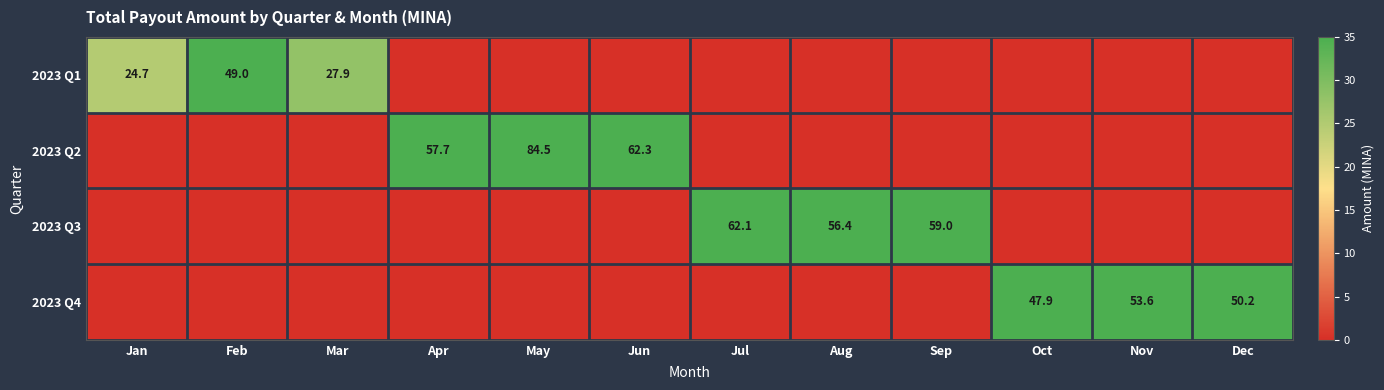

The 2023 Q2 series shows 94.1 at Jun. True or false?

False